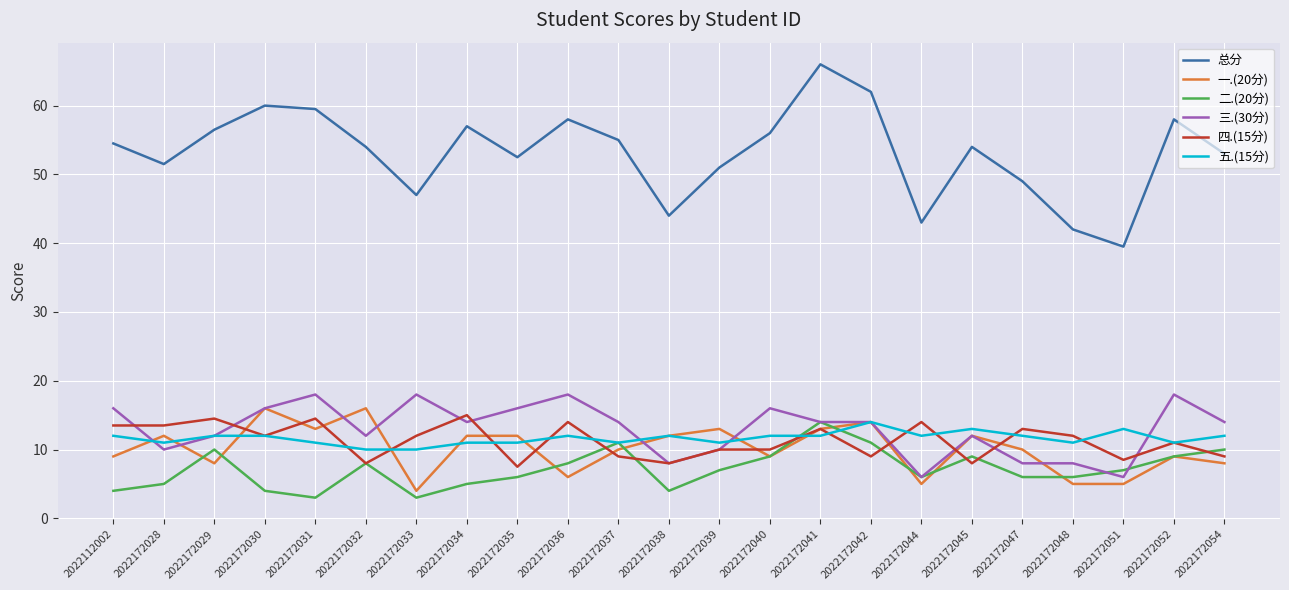

At how many categories does at least one series exceed 33?

23